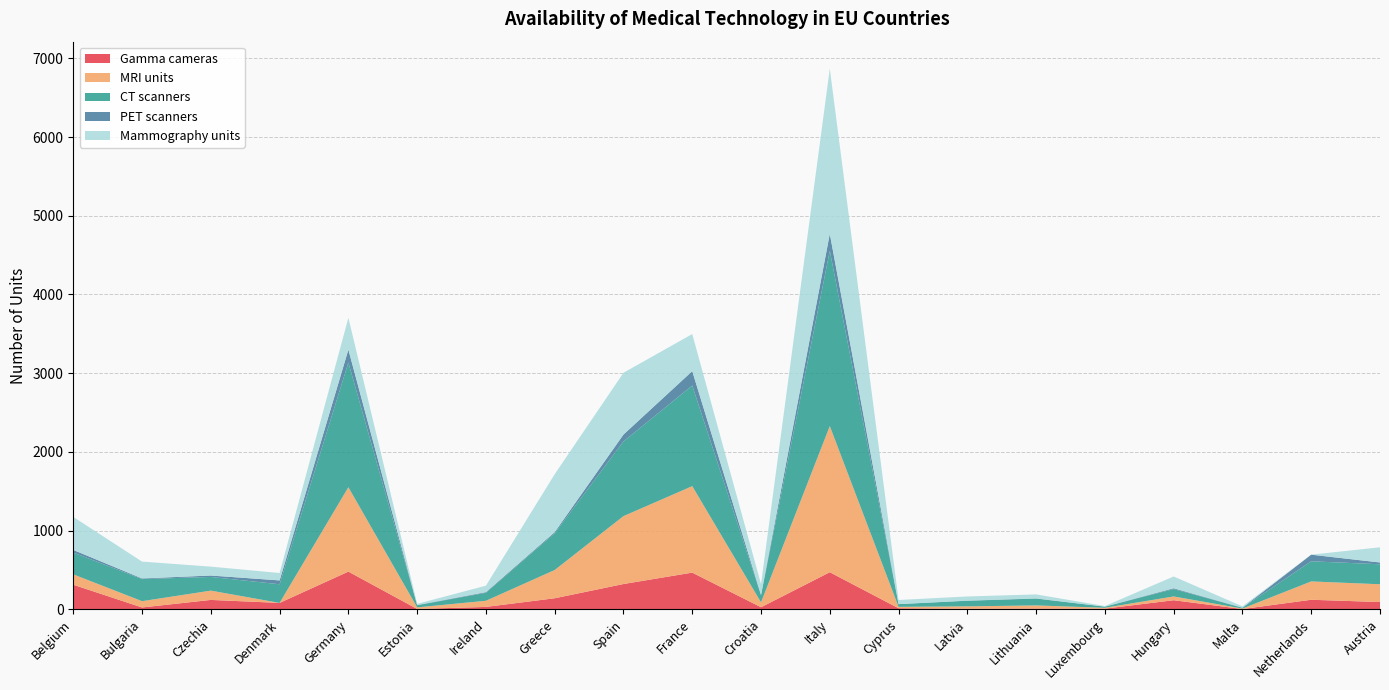

Reading left to right, transcribe all the data shown in this chart.

Gamma cameras: 311	22	118	80	478	3	29	139	320	465	25	470	12	6	8	7	114	2	120	91
MRI units: 132	80	118	0	1072	20	78	359	863	1099	62	1857	18	30	40	11	48	6	233	226
CT scanners: 277	281	174	237	1586	27	101	468	949	1279	90	2229	34	71	87	14	94	10	256	254
PET scanners: 33	8	18	49	163	3	9	14	88	183	5	216	1	2	2	1	10	2	84	23
Mammography units: 420	214	113	94	405	15	82	736	785	471	137	2098	52	53	51	7	150	16	0	193